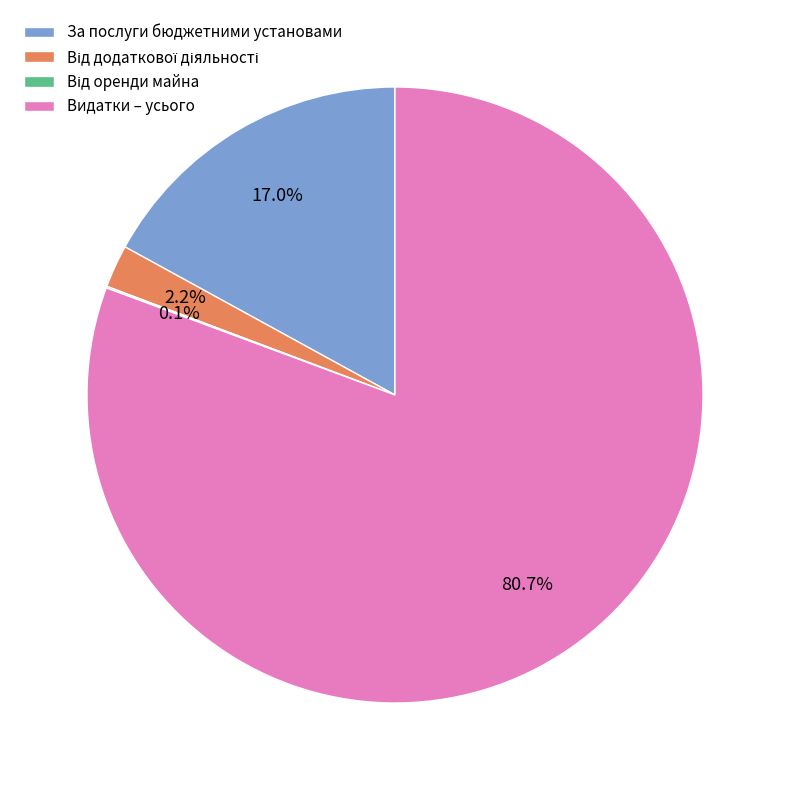

What portion of the pie excludes За послуги бюджетними установами?

83.0%